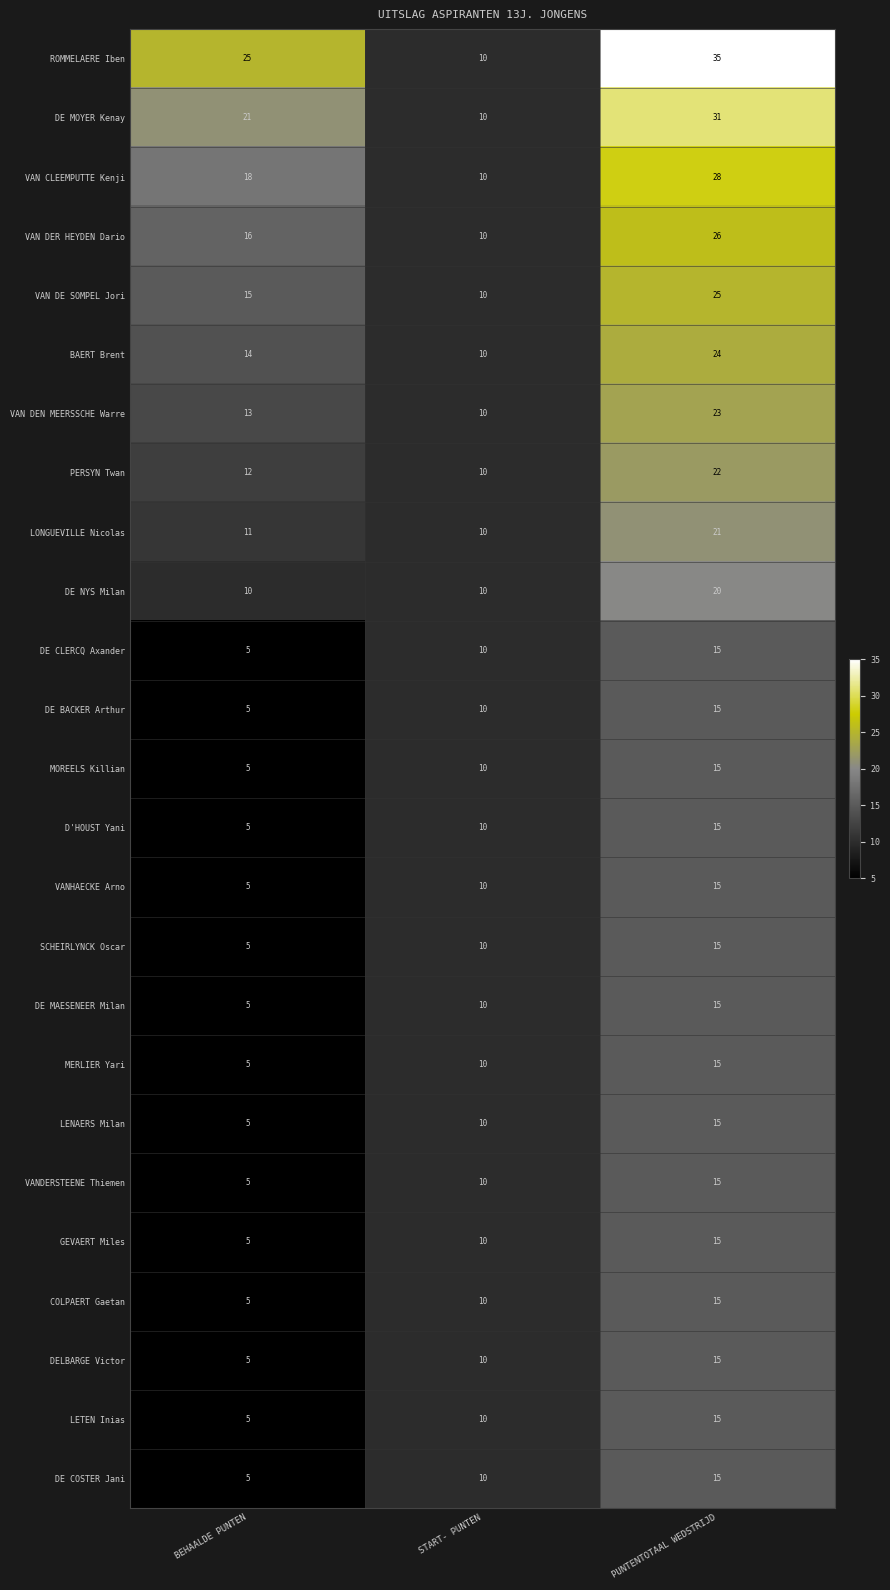

What is the difference between the BAERT Brent values at START- PUNTEN and PUNTENTOTAAL WEDSTRIJD?

14